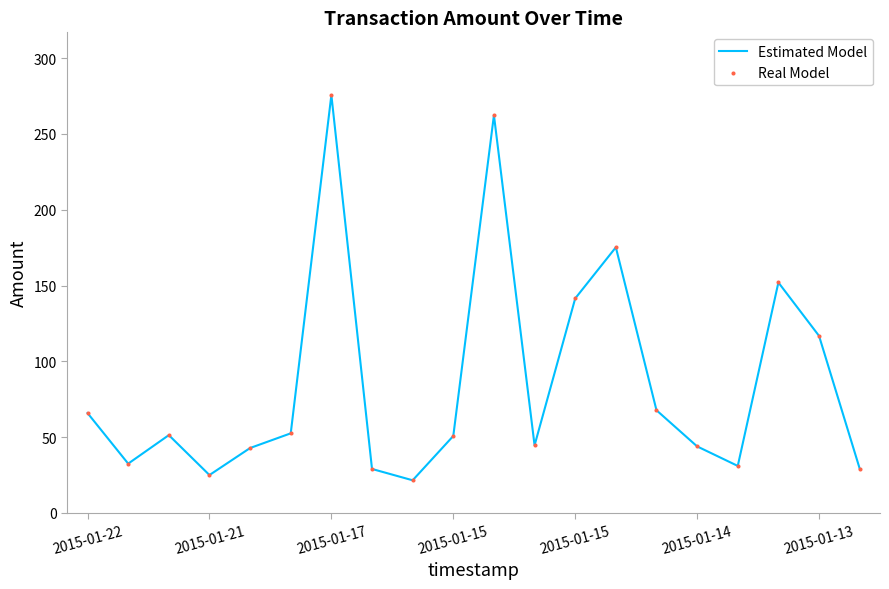

What is the maximum value shown in the chart?

275.6